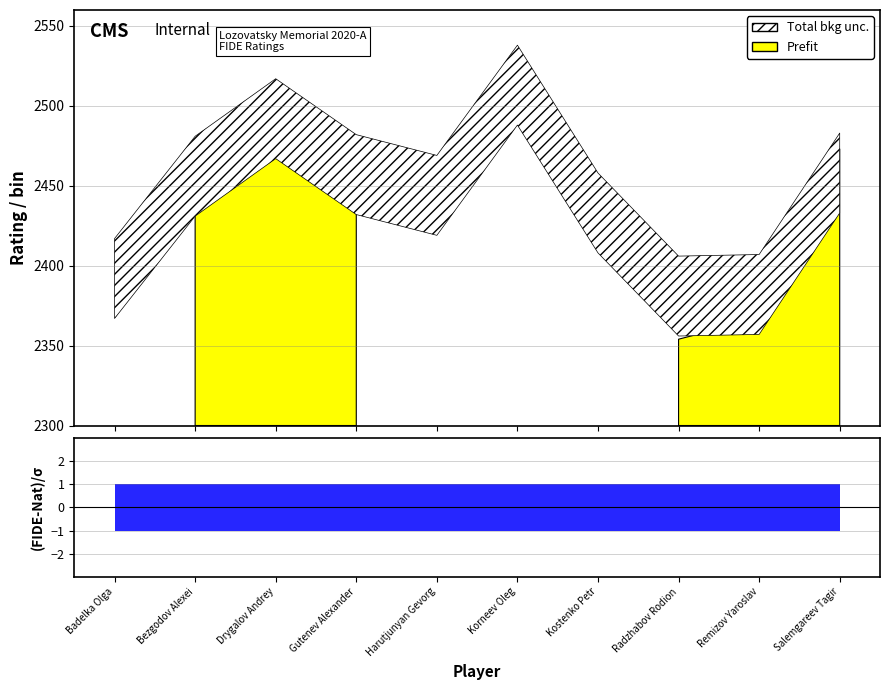

What is the label of the 7th point from the right?

Gutenev Alexander